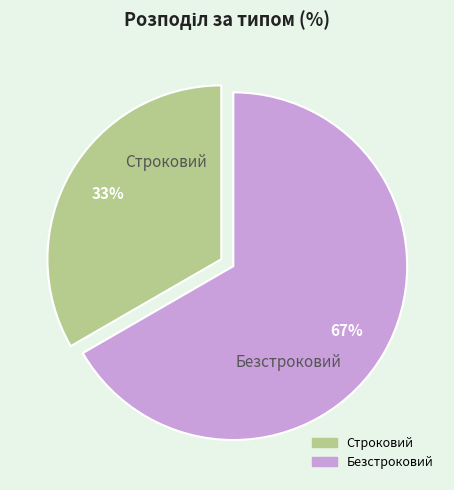

Which category has the smallest portion of the pie?

Строковий